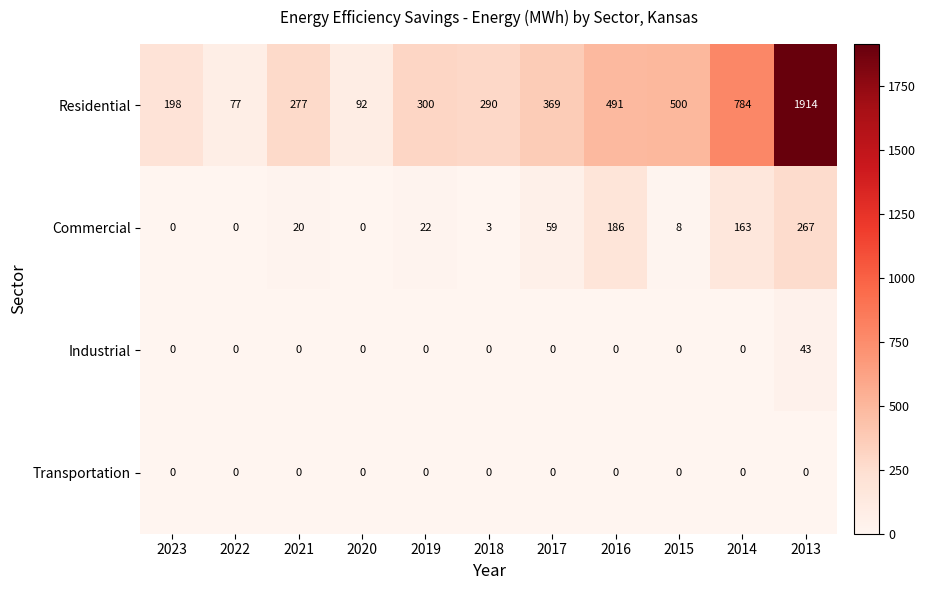

At which category is the sum across all series the highest?

2013